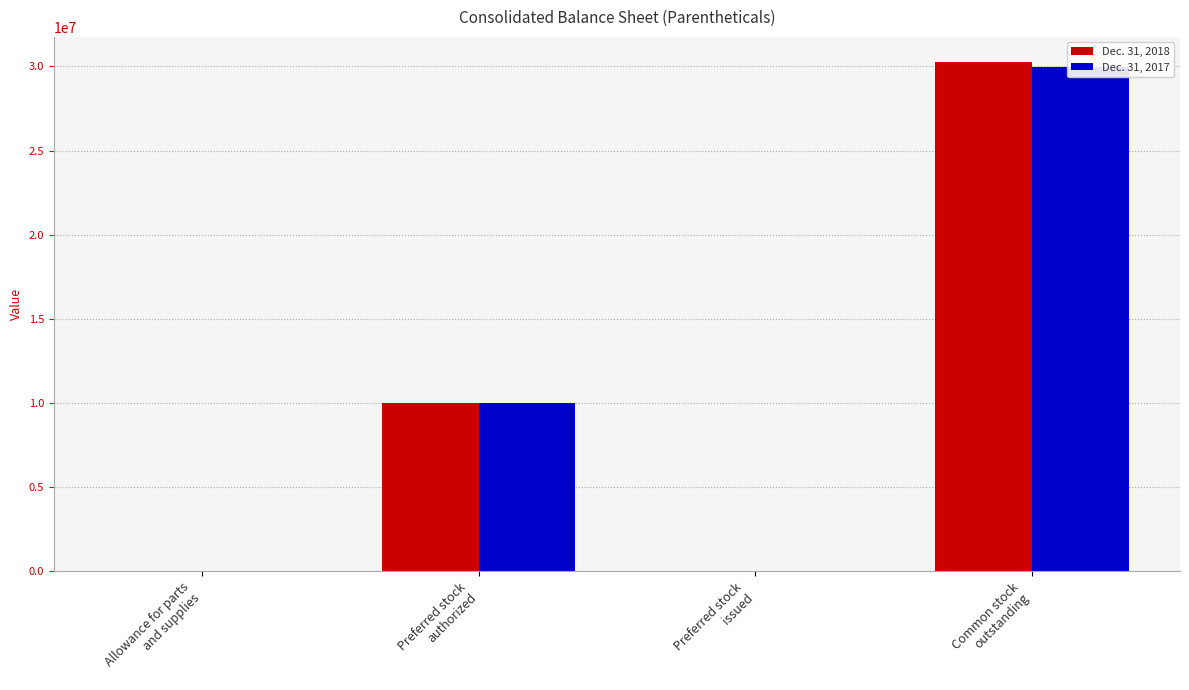

What is the label of the 1st bar from the right?

Common stock
outstanding